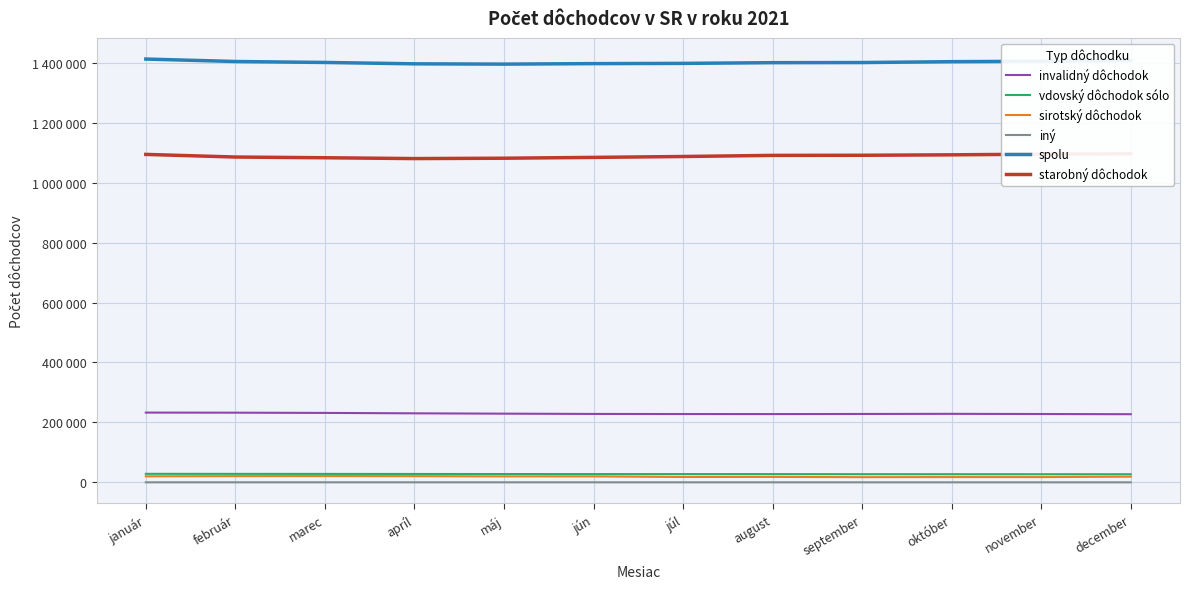

At which category does the chart reach its peak across all series?

január